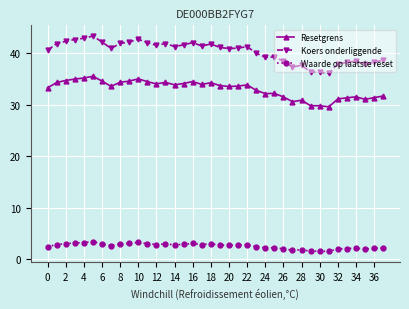

How many categories are shown in the chart?

38